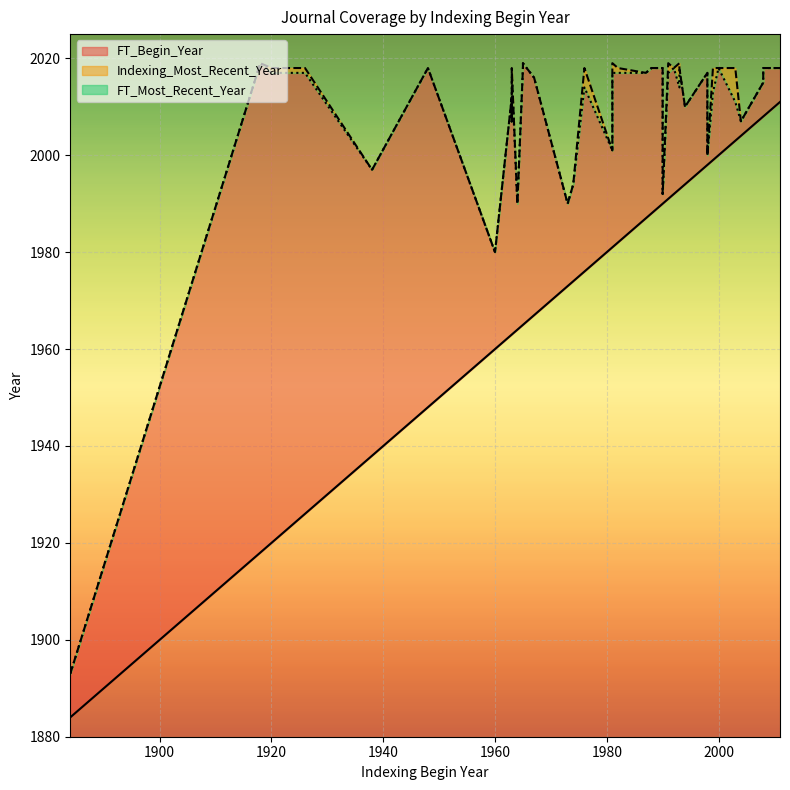

Where does the FT_Most_Recent_Year series first go above 2017?

1992